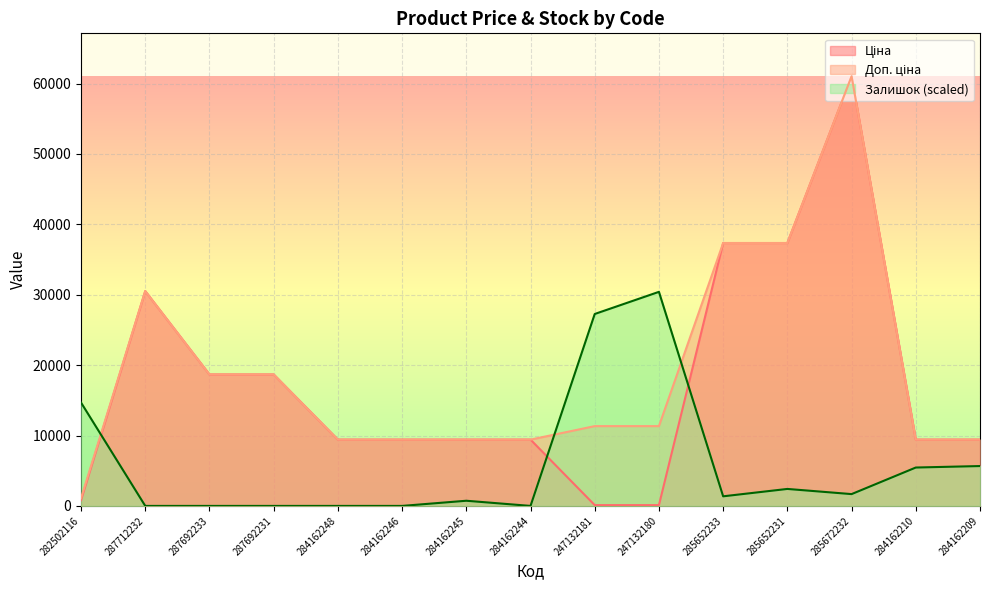

What is the sum of the Залишок values at 284162248 and 284162245?

734.0